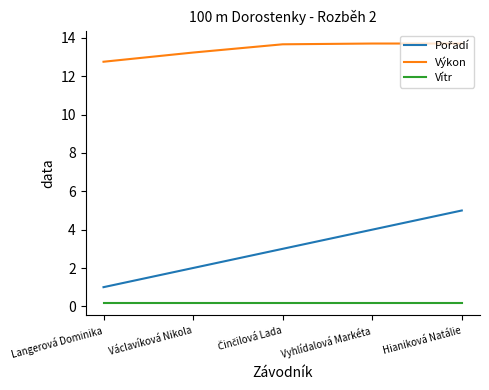

Which series has the largest total across all categories?

Výkon